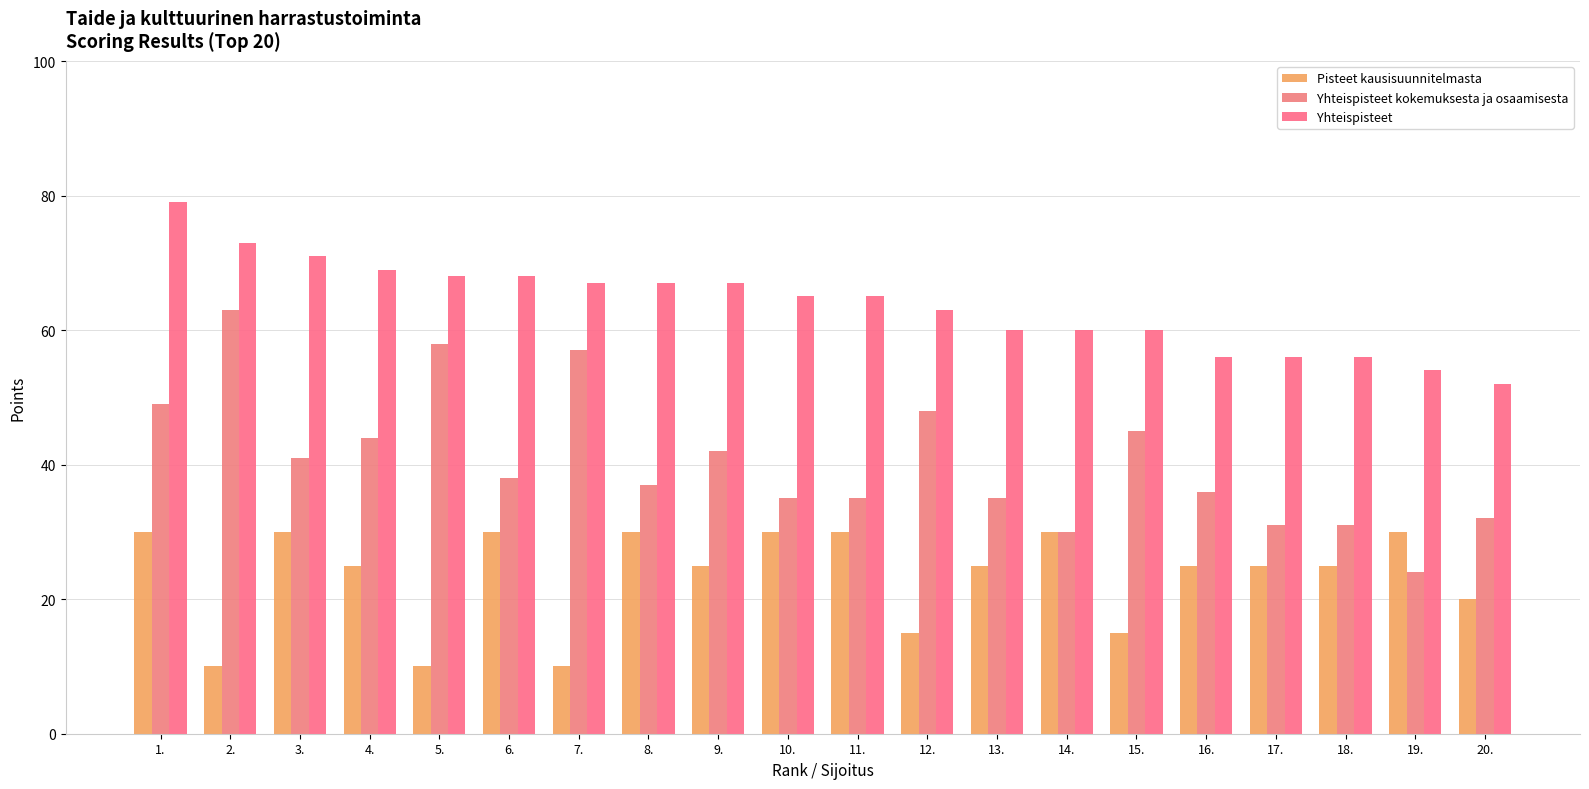

Rank the series at 11. from lowest to highest value.

Pisteet kausisuunnitelmasta, Yhteispisteet kokemuksesta ja osaamisesta, Yhteispisteet